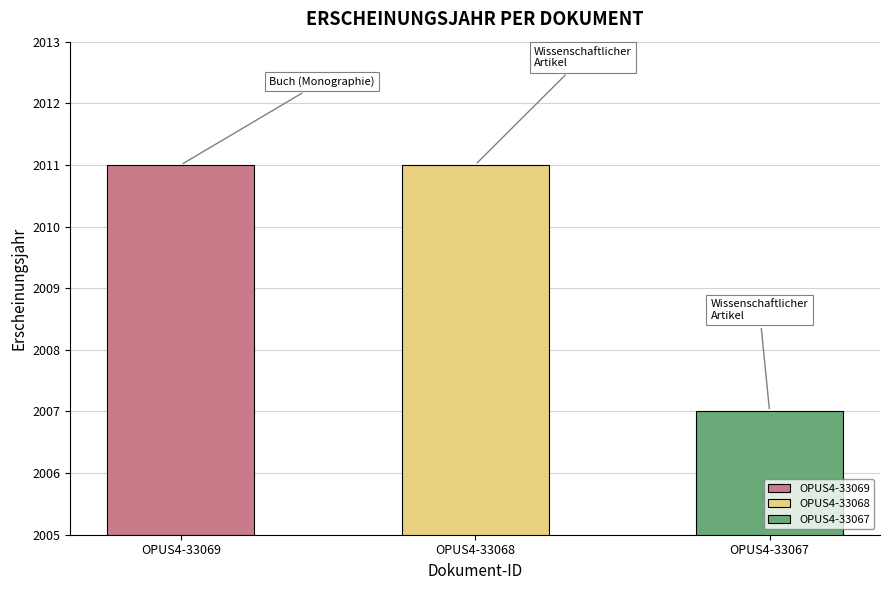

What is the average value?

2010